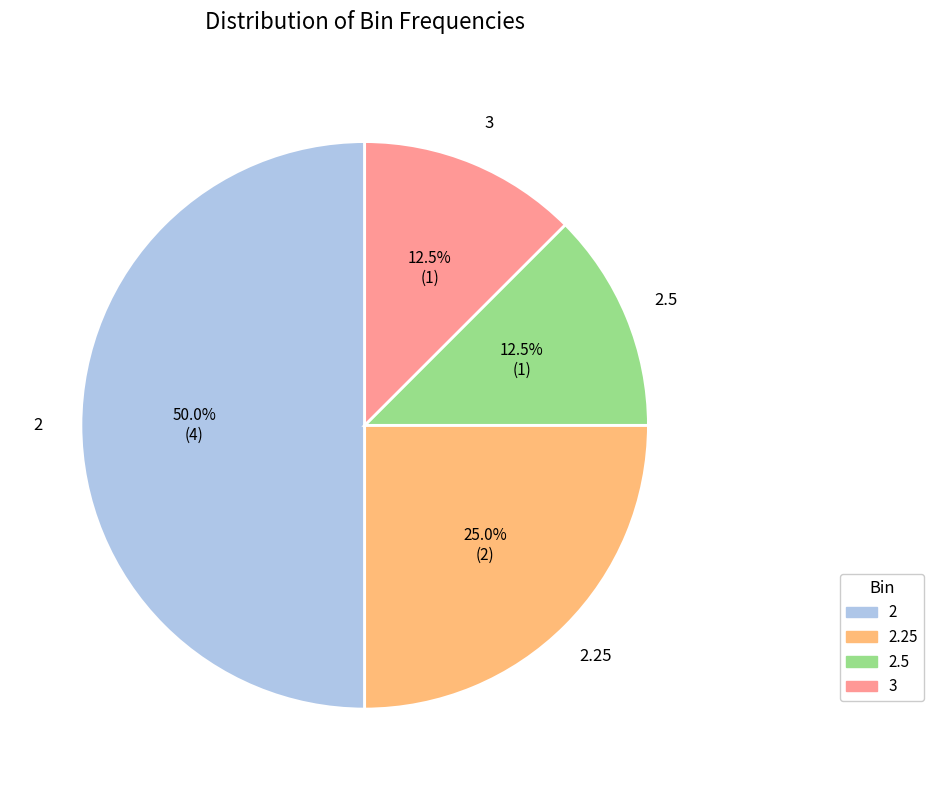

How many slices are in this pie chart?

4